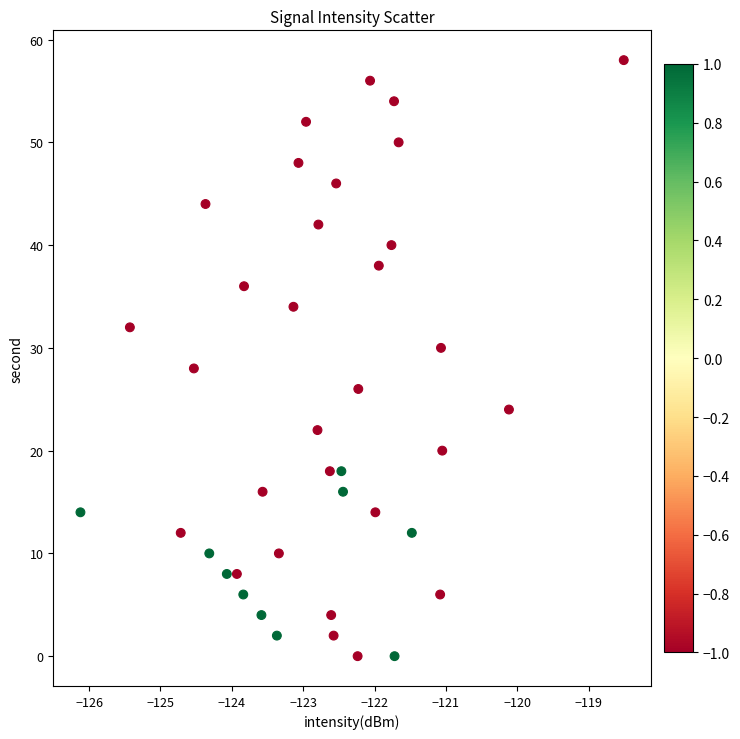

What is the range of Y values (max minus min)?

58